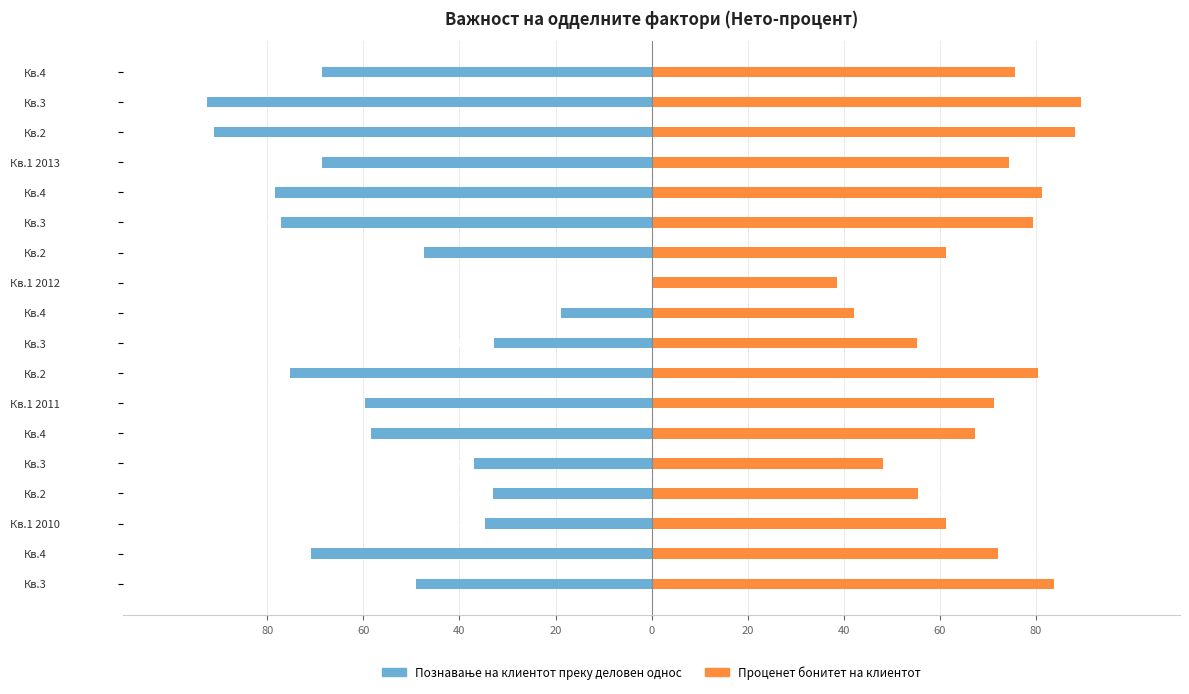

Rank the series at Кв.1 2010 from lowest to highest value.

Познавање на клиентот преку деловен однос, Проценет бонитет на клиентот